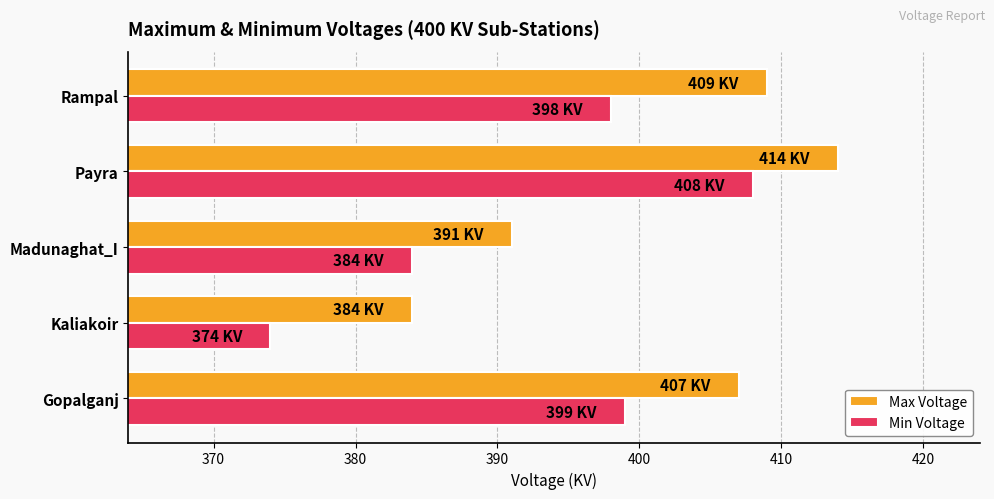

What is the difference between the maximum and minimum values in the Min Voltage series?

34